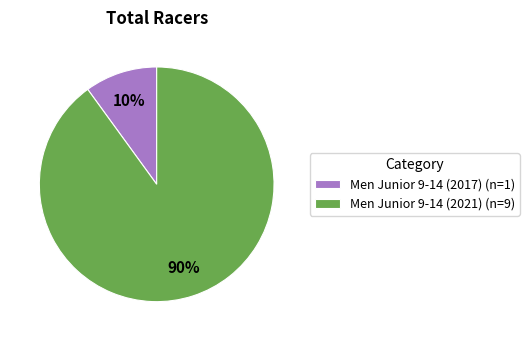

Is the sum of Men Junior 9-14 (2021) (n=9) and Men Junior 9-14 (2017) (n=1) greater than half?

Yes